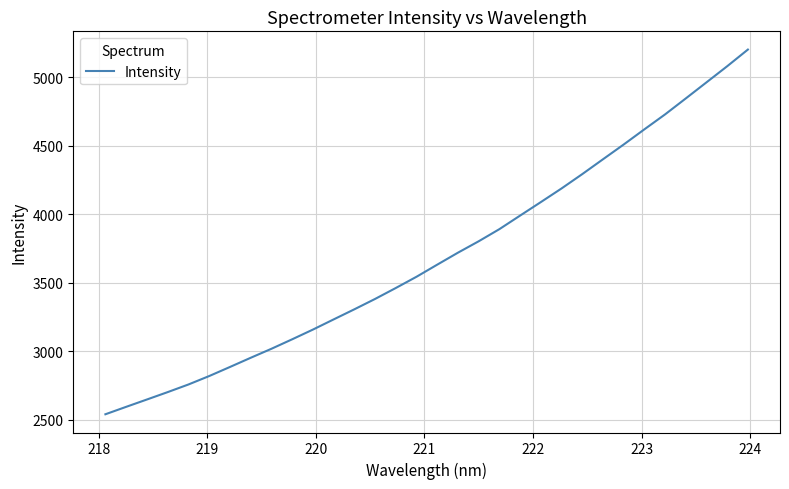

What is the smallest value displayed?

2540.0